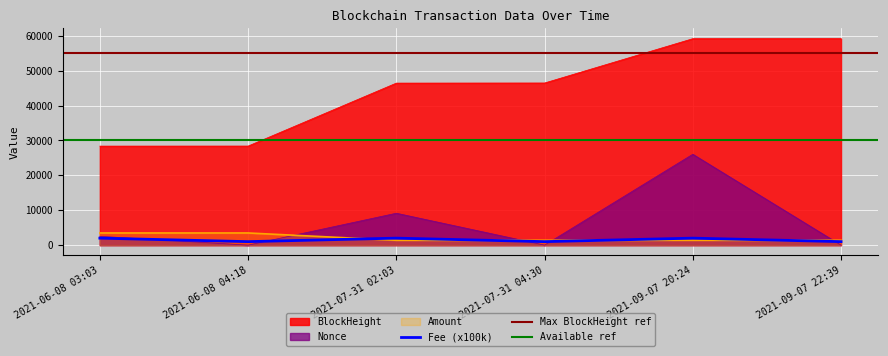

Count the number of categories in the chart.

6